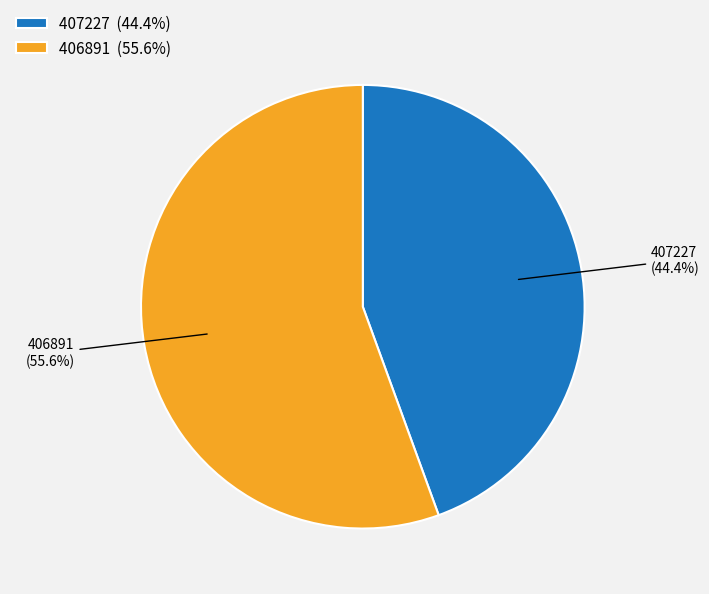

What percentage is the 406891 slice, to the nearest percent?

56%